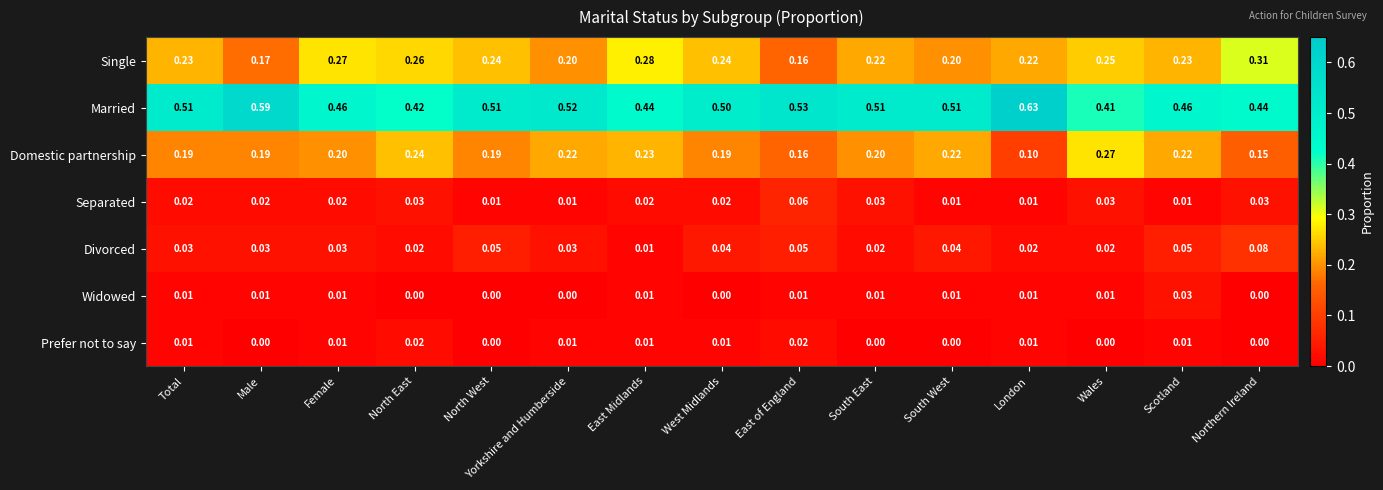

Which series has the largest range (max minus min)?

Married